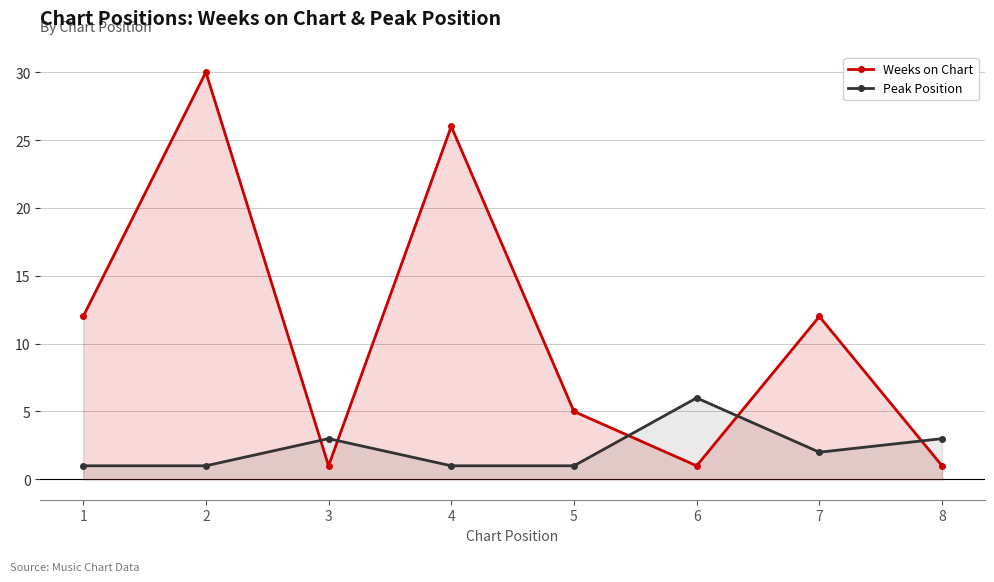

How many data points in Peak Position are above 2?

3